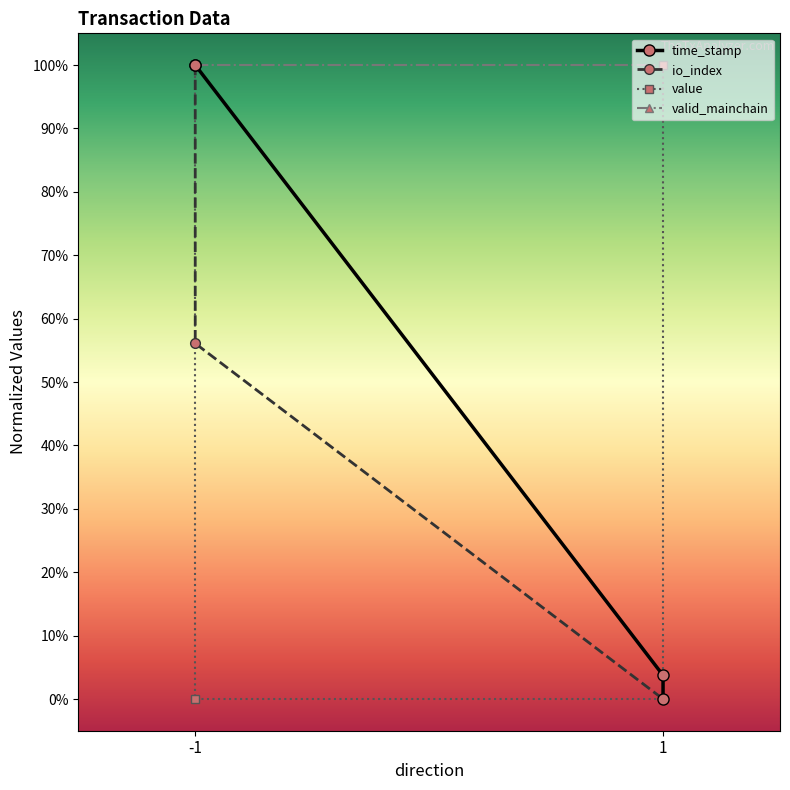

What is the difference between the maximum and minimum values in the io_index series?

1.0